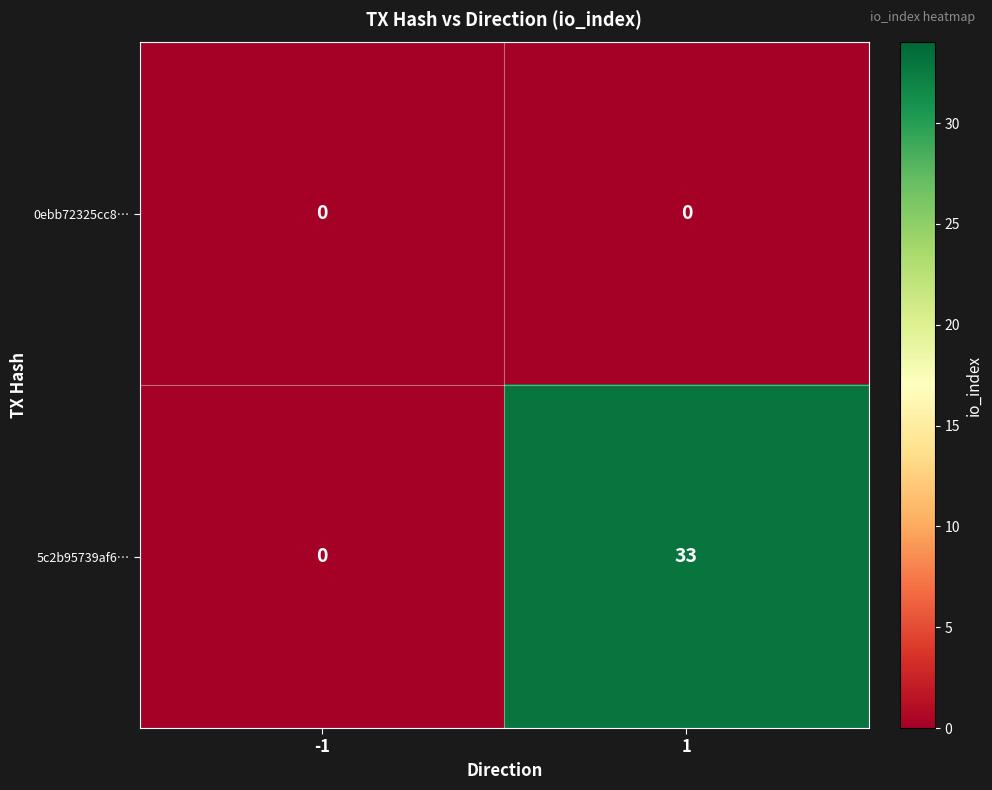

Which series has the largest range (max minus min)?

5c2b95739af6…